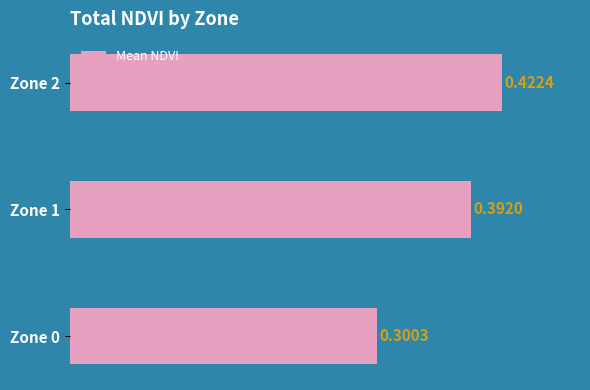

What is the sum of all values?

1.1